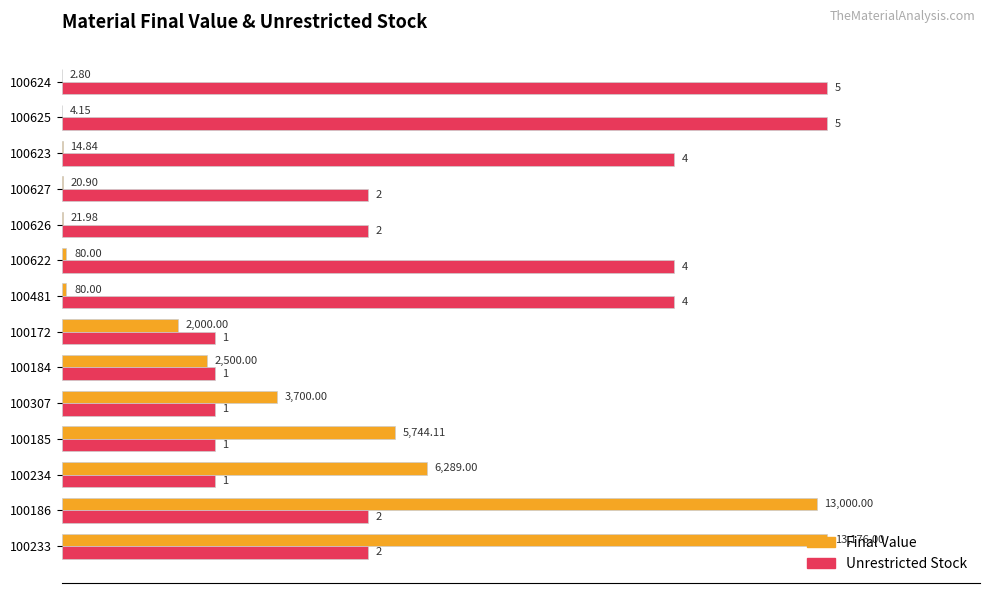

What are all the series names shown in the legend?

Final Value, Unrestricted Stock